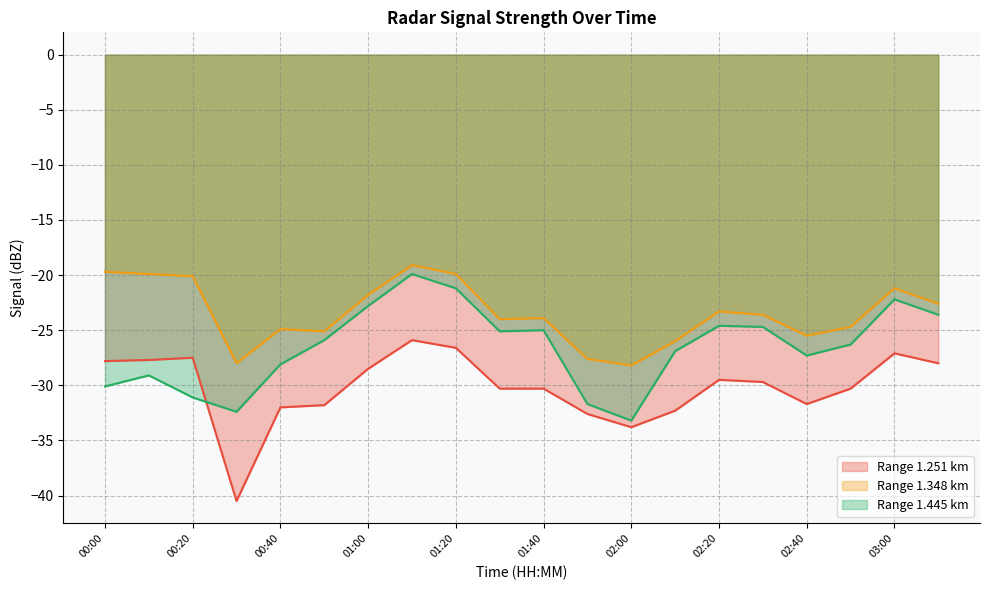

At which label does 1.251 reach its peak?

01:10